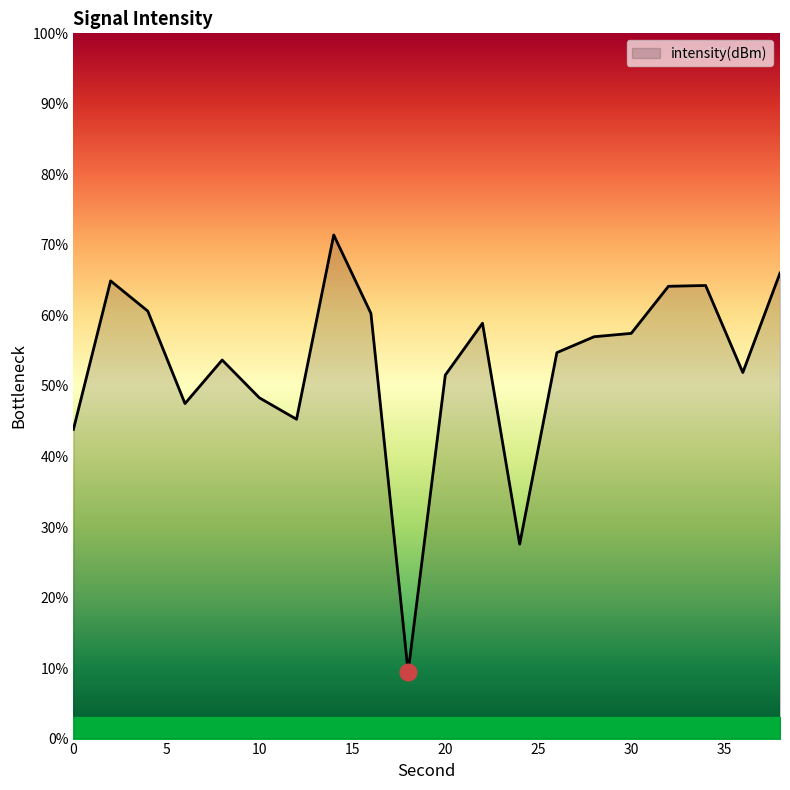

What is the smallest value displayed?

9.4